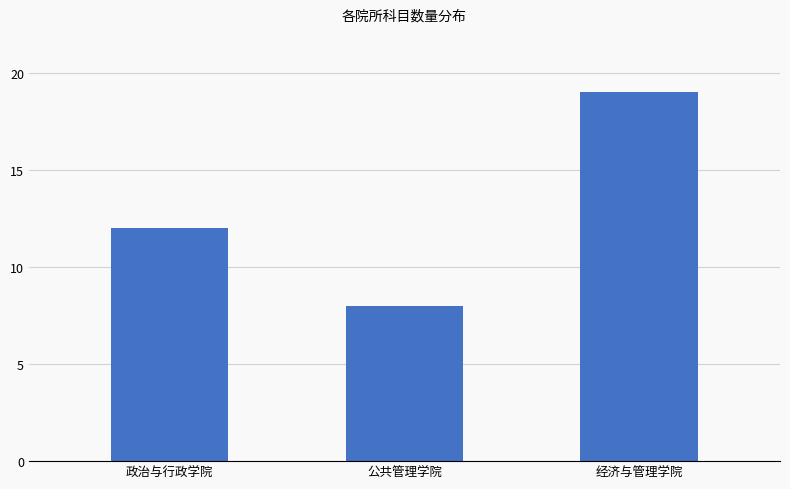

What is the change in value from 政治与行政学院 to 经济与管理学院?

+7